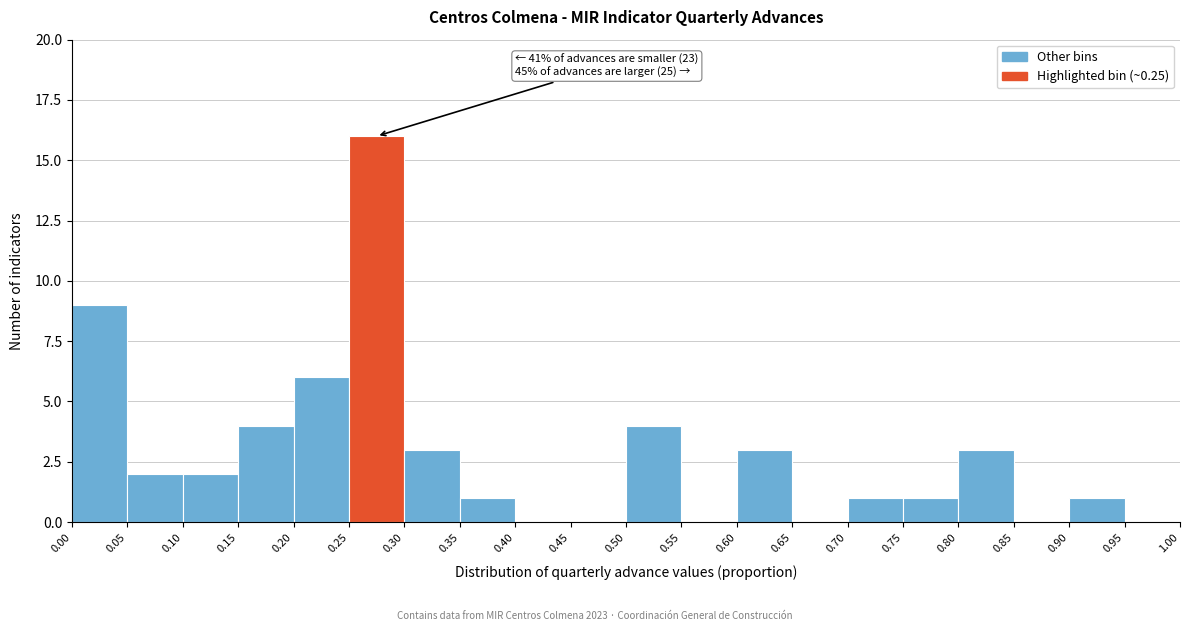

Which range on the x-axis has the tallest bar?

0.25 to 0.30